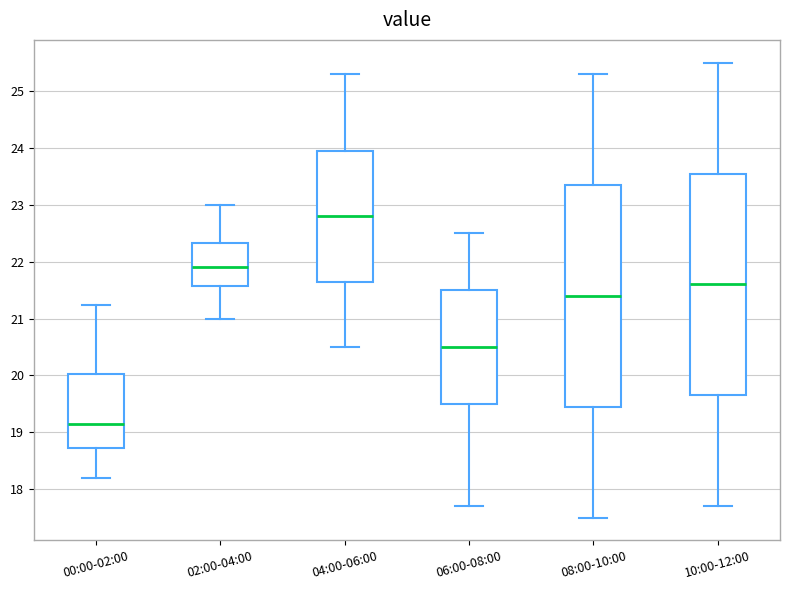

Reading left to right, read every box against the y-axis: the position of its median line, the range the box covers, and the ends of its whiskers. The values are not printed on the chart, so give them approximately, as read against the axis.

00:00-02:00: median 19.2, box 18.7 to 20.0, whiskers 18.2 to 21.2
02:00-04:00: median 21.9, box 21.6 to 22.3, whiskers 21.0 to 23.0
04:00-06:00: median 22.8, box 21.7 to 24.0, whiskers 20.5 to 25.3
06:00-08:00: median 20.5, box 19.5 to 21.5, whiskers 17.7 to 22.5
08:00-10:00: median 21.4, box 19.5 to 23.4, whiskers 17.5 to 25.3
10:00-12:00: median 21.6, box 19.7 to 23.6, whiskers 17.7 to 25.5